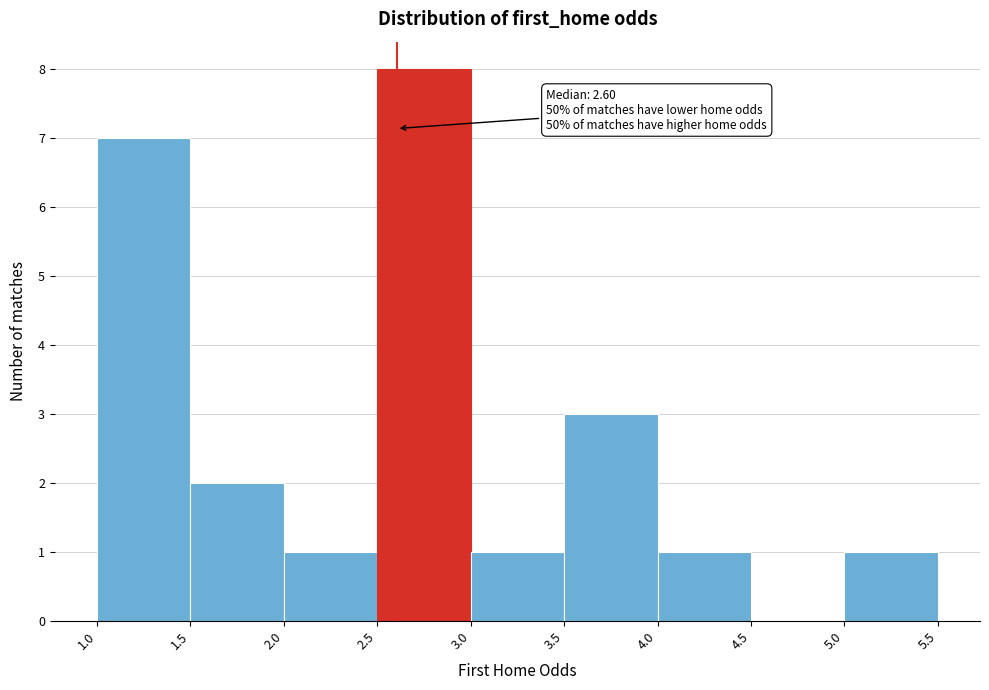

Over which range of the x-axis is the bar tallest?

2.5 to 3.0